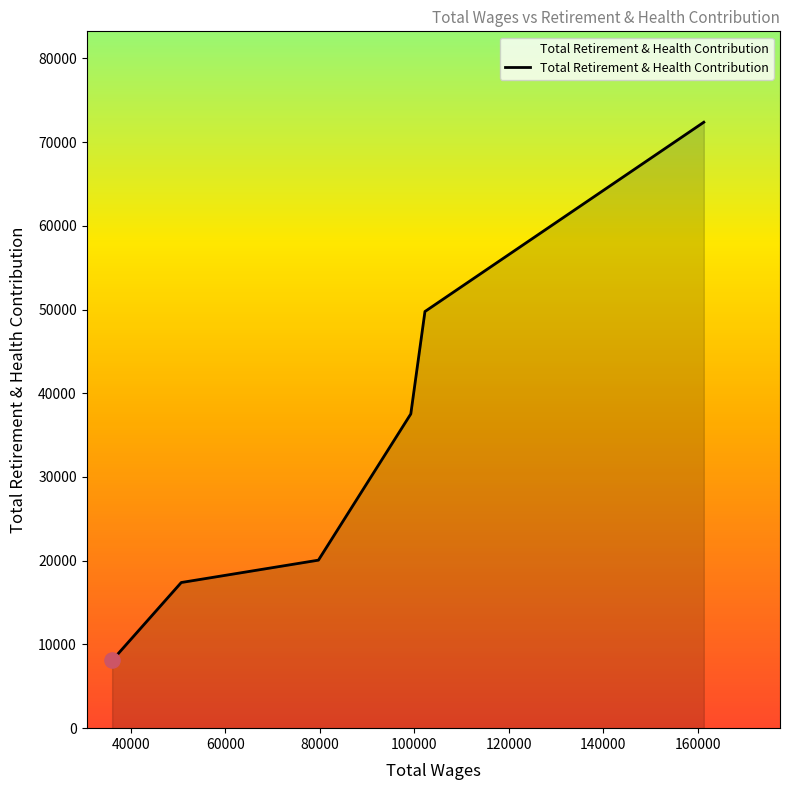

What is the difference between the maximum and minimum values?

64282